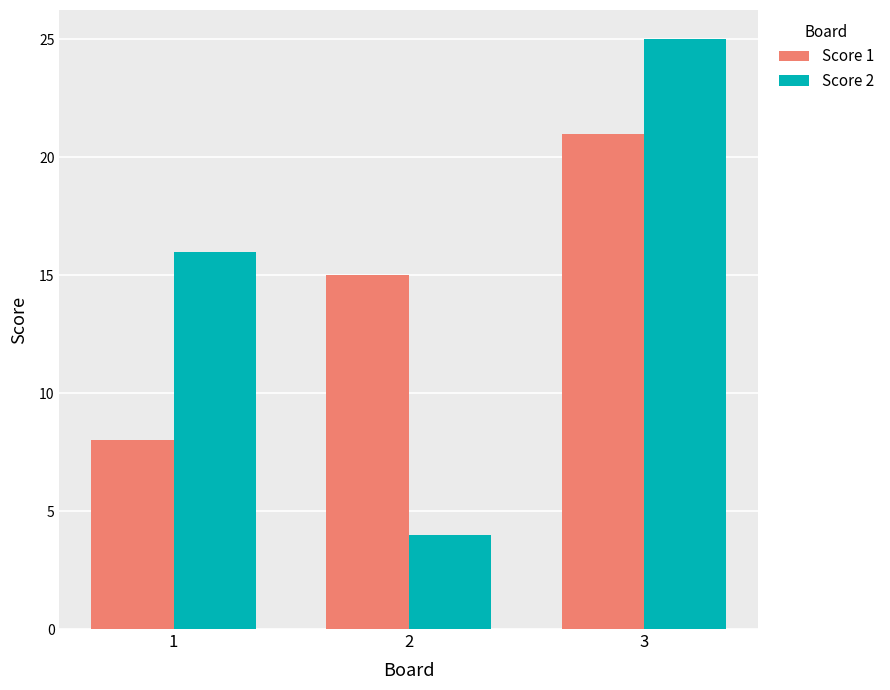

Read the Score 2 value at 3, to the nearest 5.

25